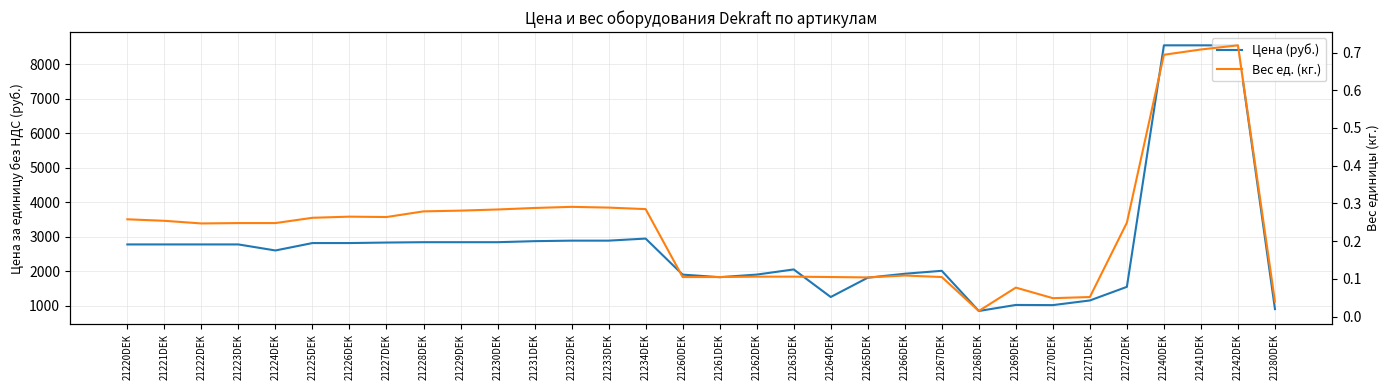

Reading left to right, list all the values displayed in this chart.

Цена (руб.): 2775.0	2775.0	2775.0	2775.0	2600.0	2815.0	2815.0	2830.0	2840.0	2840.0	2840.0	2870.0	2885.0	2885.0	2945.0	1900.0	1825.0	1900.0	2050.0	1250.0	1810.0	1925.0	2010.0	844.5	1020.0	1015.0	1150.0	1545.0	8550.0	8550.0	8550.0	899.0
Вес ед. (кг.): 0.3	0.3	0.2	0.2	0.2	0.3	0.3	0.3	0.3	0.3	0.3	0.3	0.3	0.3	0.3	0.1	0.1	0.1	0.1	0.1	0.1	0.1	0.1	0.0	0.1	0.0	0.1	0.2	0.7	0.7	0.7	0.0